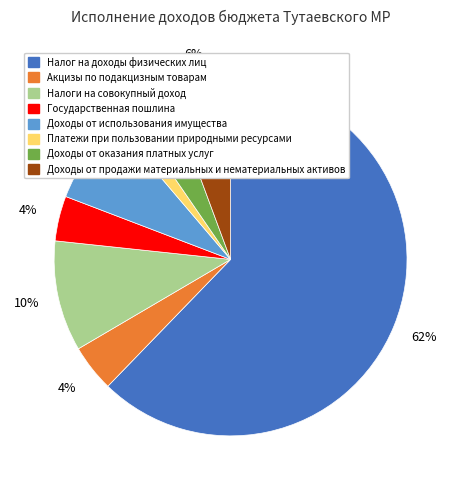

To the nearest percent, what percentage of the pie is Налоги на совокупный доход?

10%